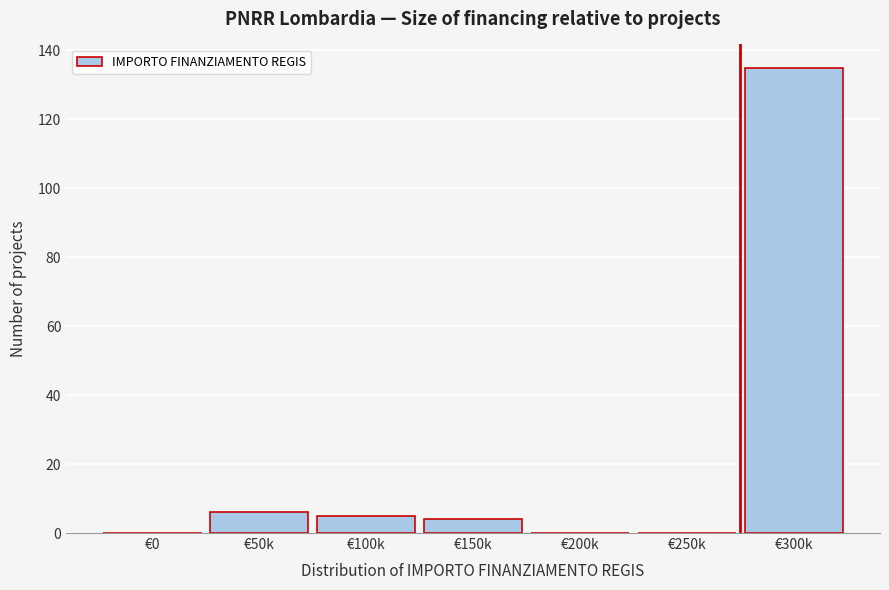

Reading left to right, extract all data points from this chart.

€0=0	€50k=6	€100k=5	€150k=4	€200k=0	€250k=0	€300k=135